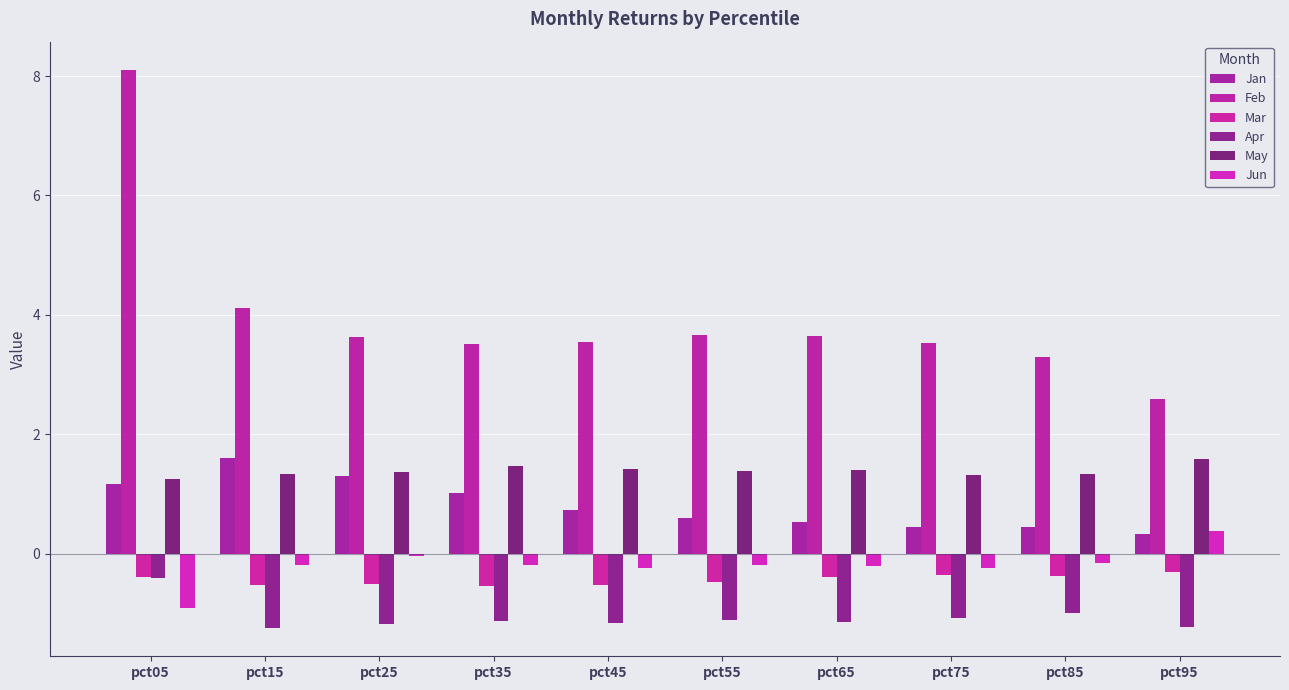

What is the approximate value of Jun at pct05?

-0.9